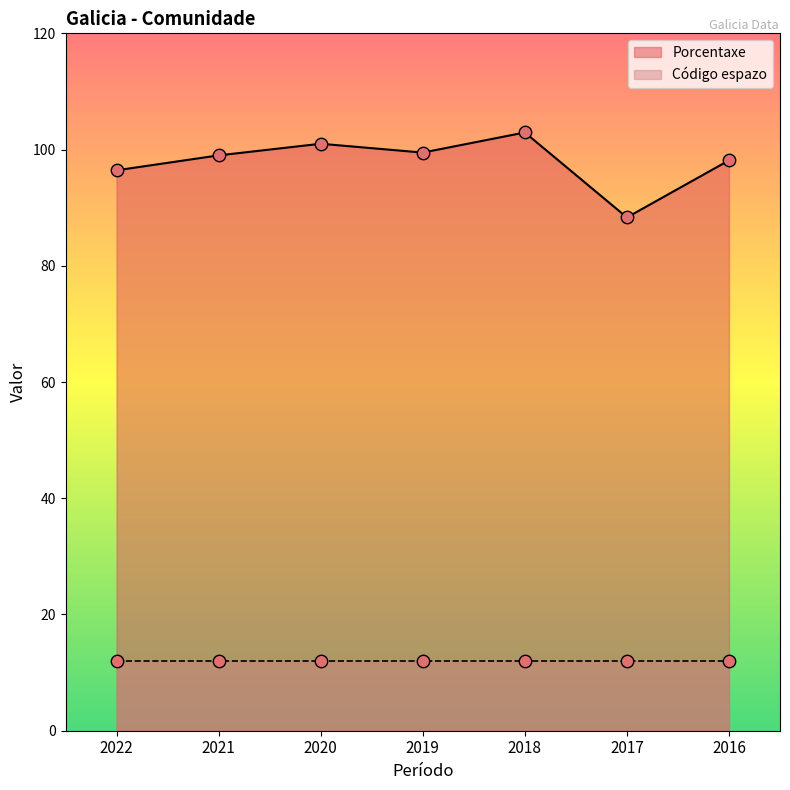

Between 2019 and 2017, which is larger?

2019